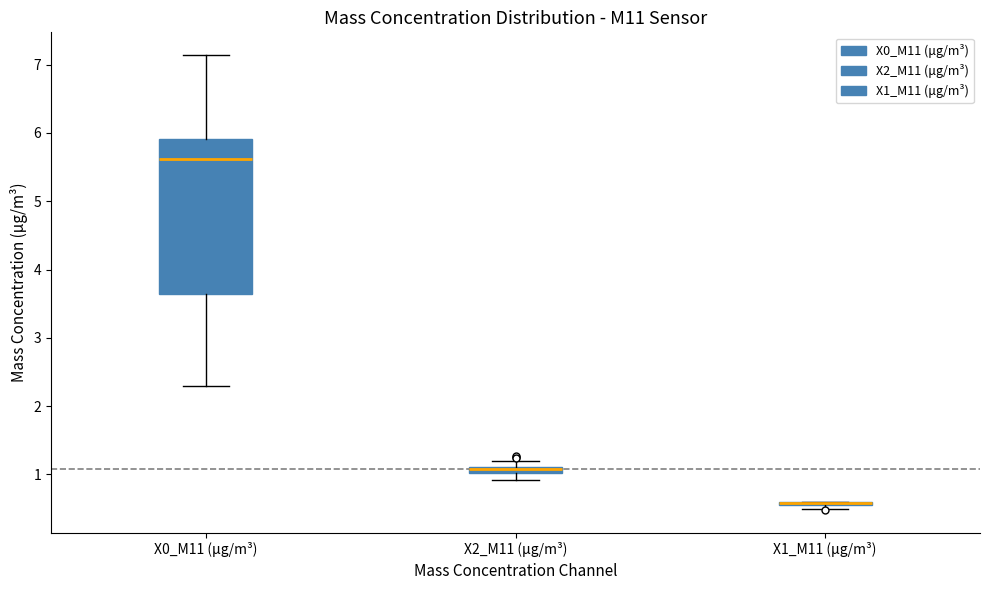

Comparing the boxes themselves (not the whiskers), which one is the tallest?

X0_M11 (μg/m³)